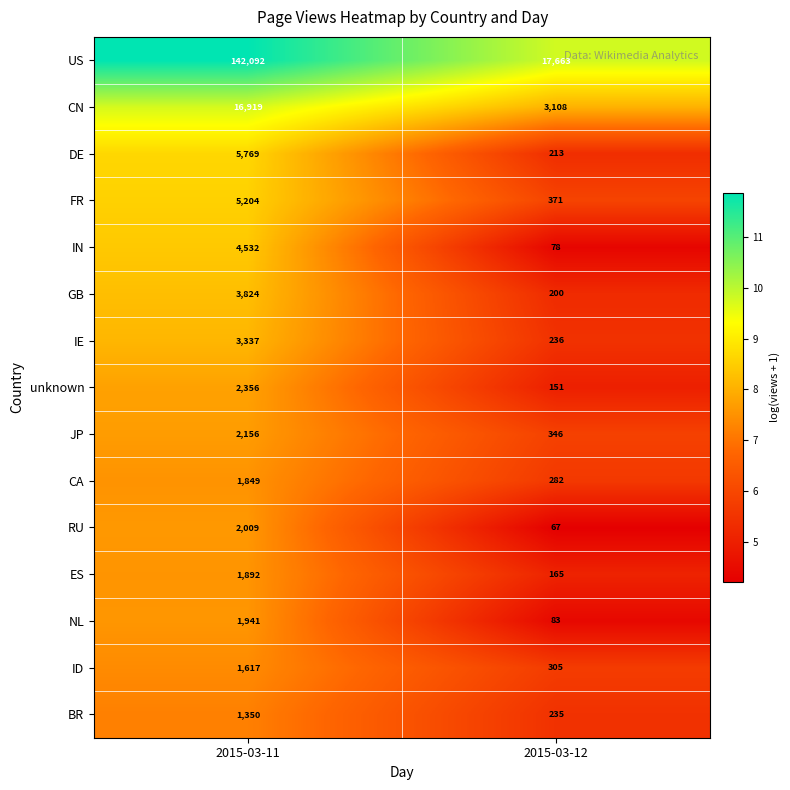

What is the lowest value of the IE series?

236